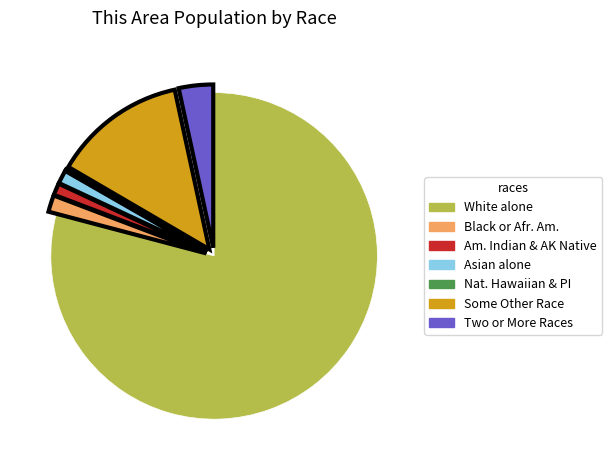

Does any single category account for the majority?

Yes